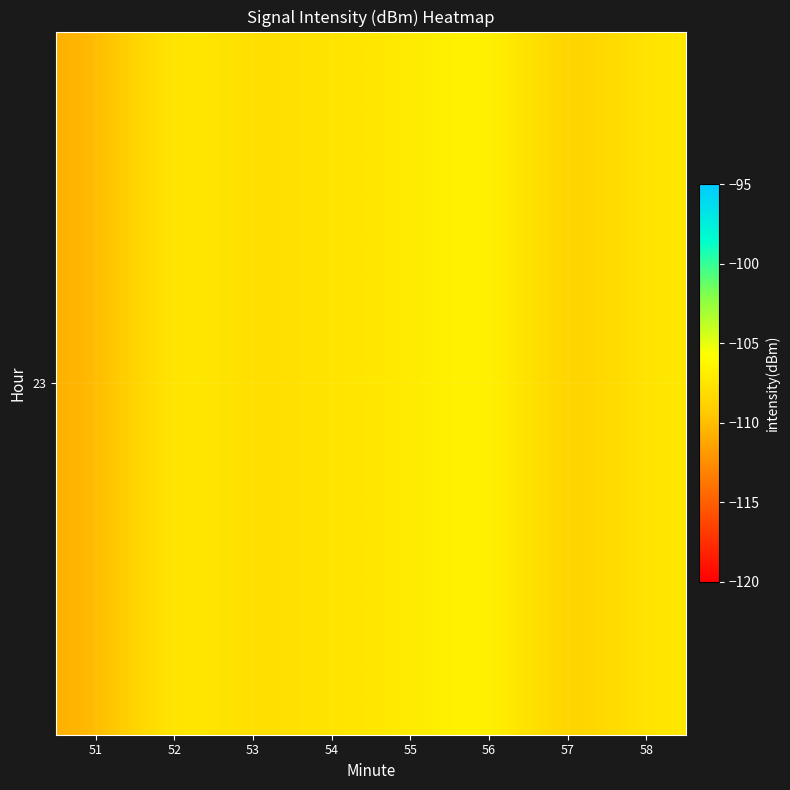

At which category does the chart reach its minimum across all series?

51